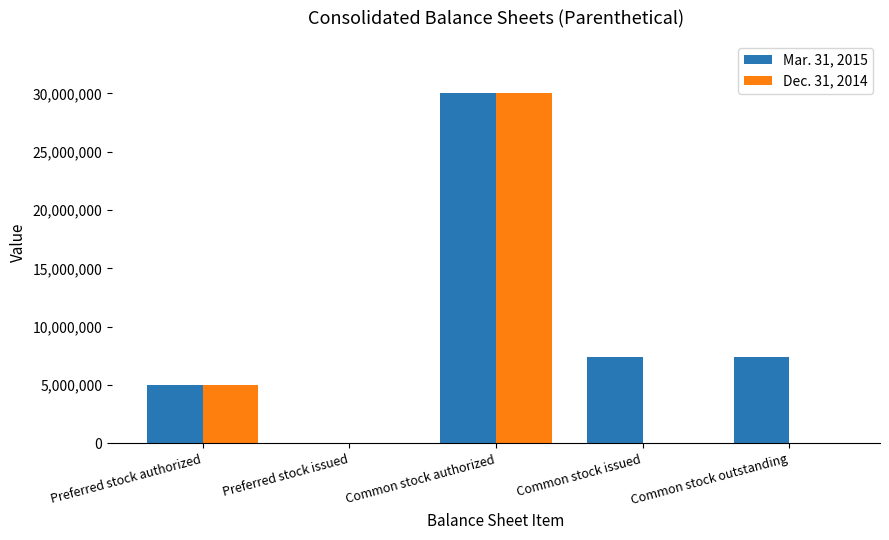

The Mar. 31, 2015 series shows 1365734 at Preferred stock authorized. True or false?

False